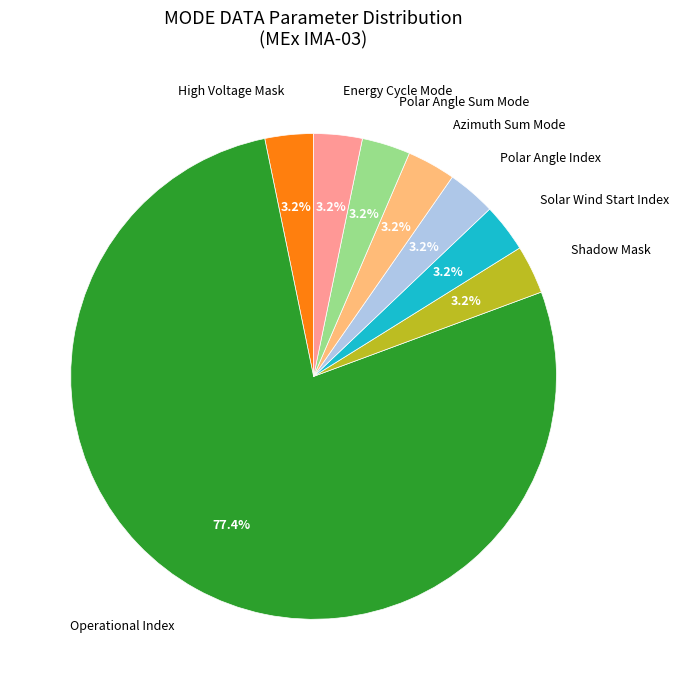

Does any single category account for the majority?

Yes